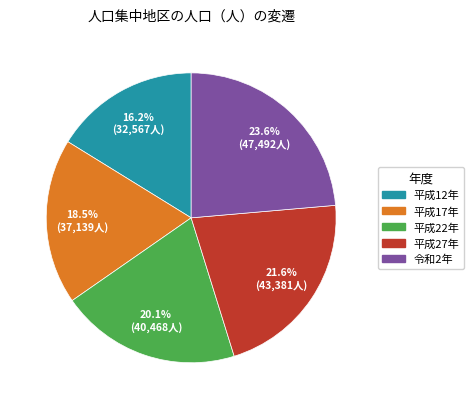

Is there a majority slice in this chart?

No